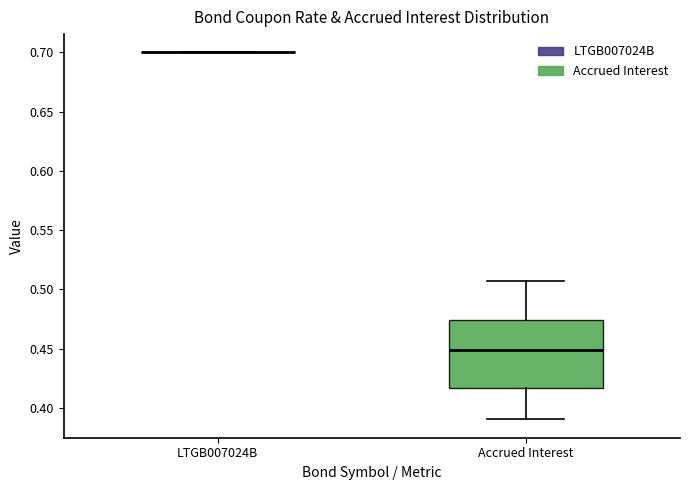

Reading left to right, read every box against the y-axis: the position of its median line, the range the box covers, and the ends of its whiskers. The values are not printed on the chart, so give them approximately, as read against the axis.

LTGB007024B: box collapsed to a line at 0.700, whiskers 0.700 to 0.700
Accrued Interest: median 0.450, box 0.415 to 0.475, whiskers 0.390 to 0.505